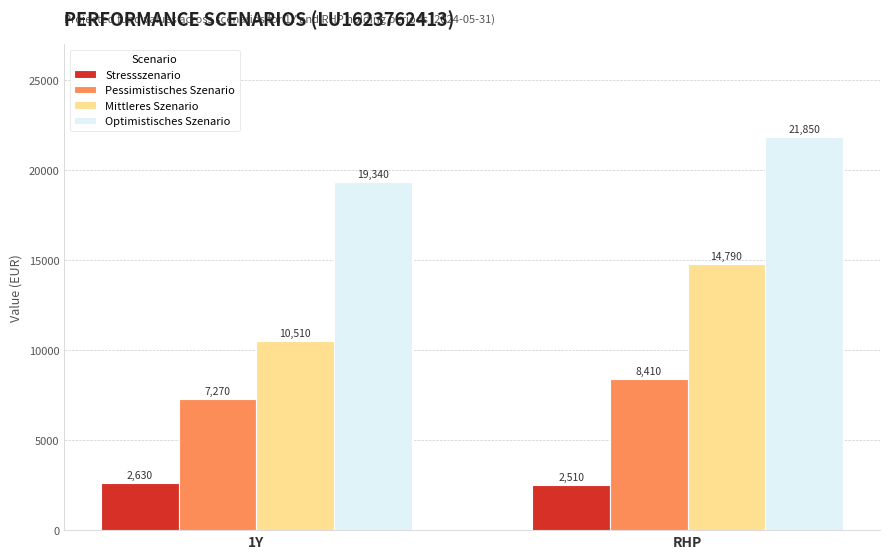

Does the chart contain stacked bars?

No